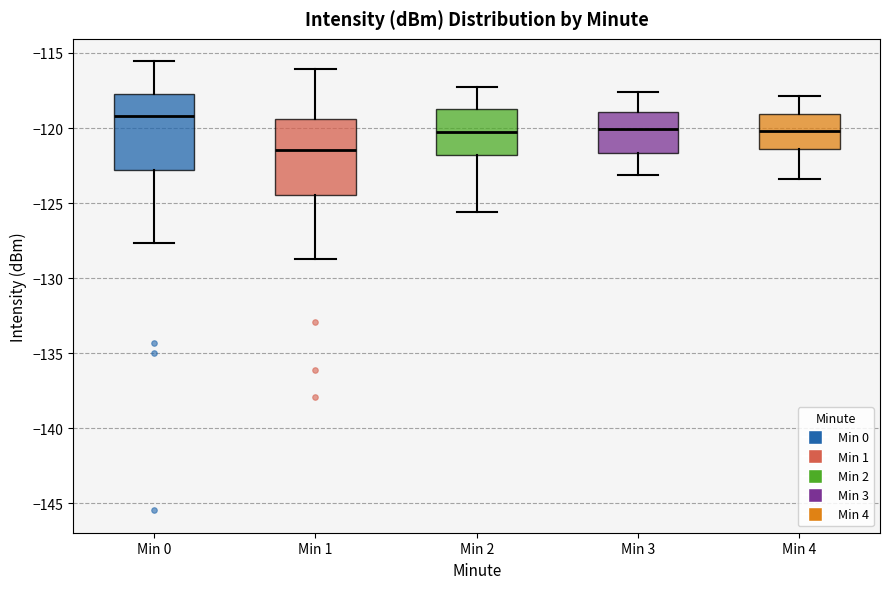

Where is the upper edge of the box for Min 2 on the y-axis? The values are not printed on the chart, so give them approximately, as read against the axis.

-118.5